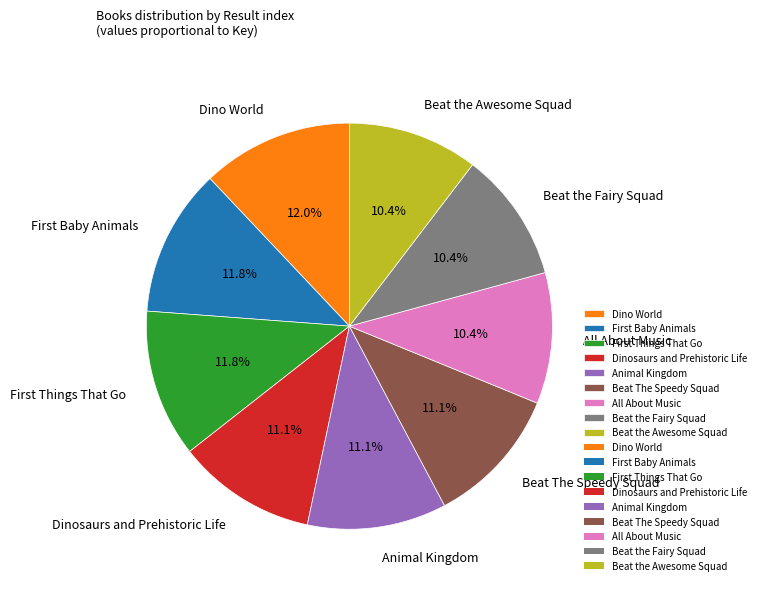

Does Beat the Awesome Squad represent more than half of the total?

No